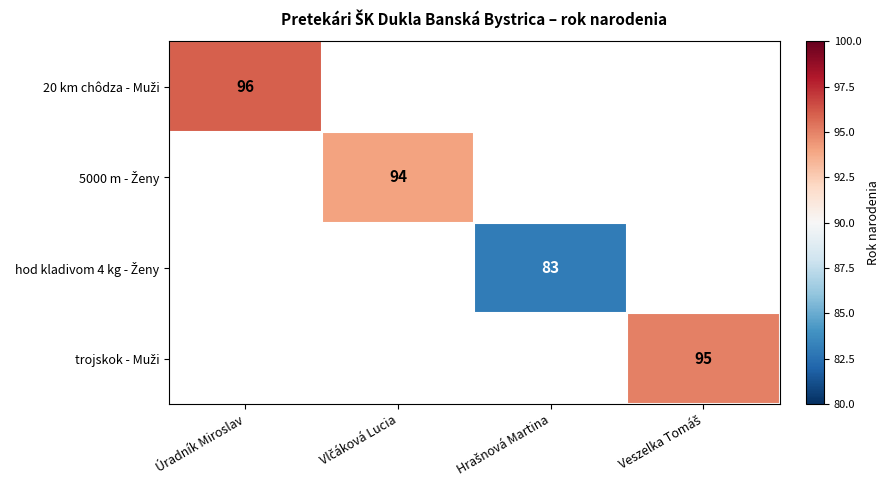

Count the number of data series in this chart.

4